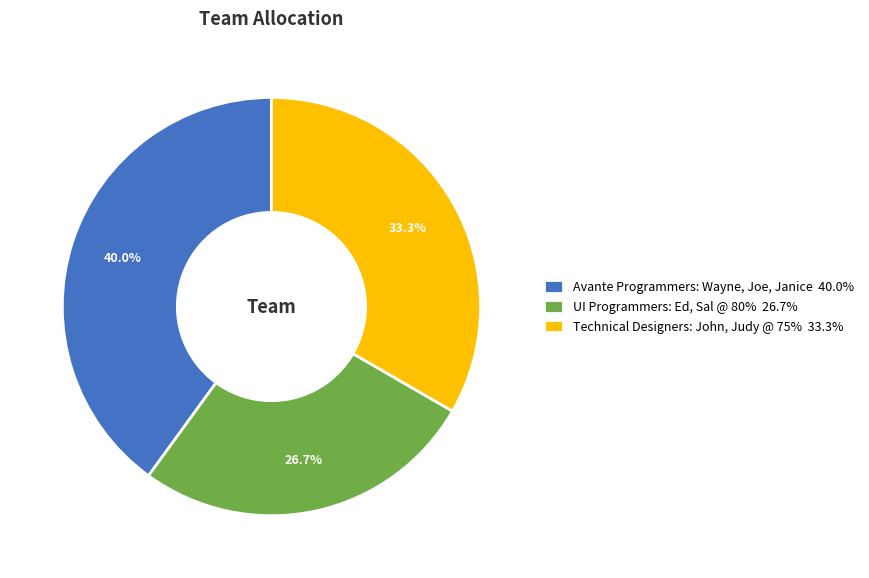

The Avante Programmers: Wayne, Joe, Janice slice represents 55% of the pie. True or false?

False